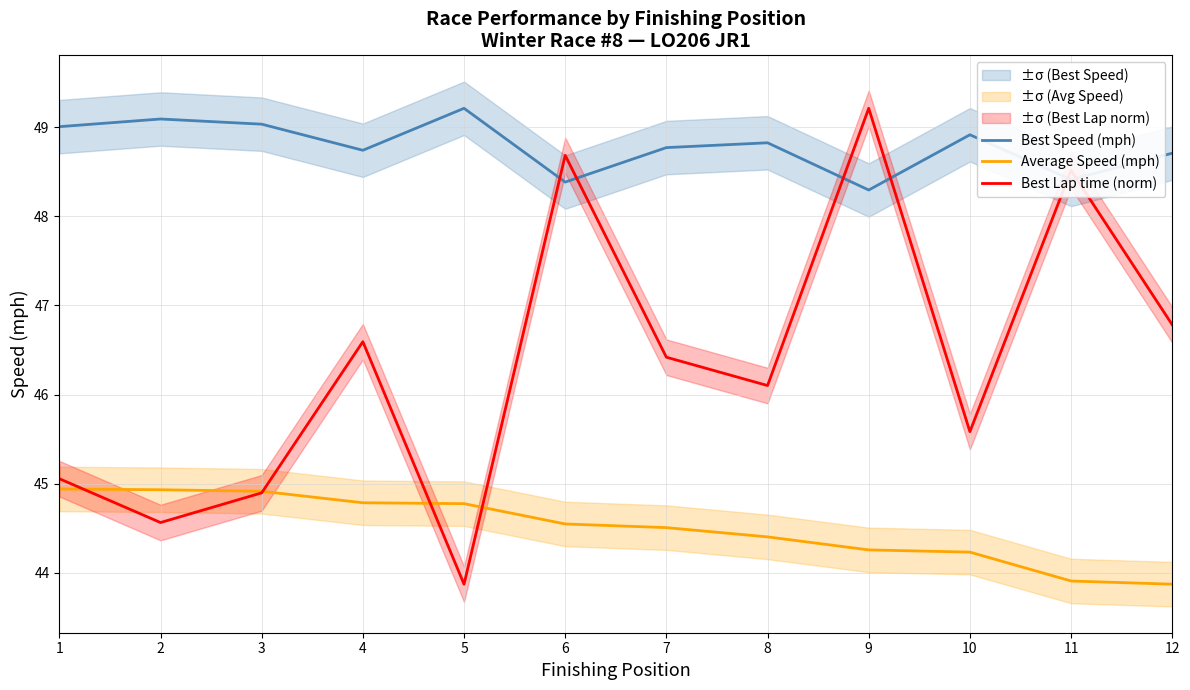

What is the approximate value of Best Speed (mph) at 5?

49.2